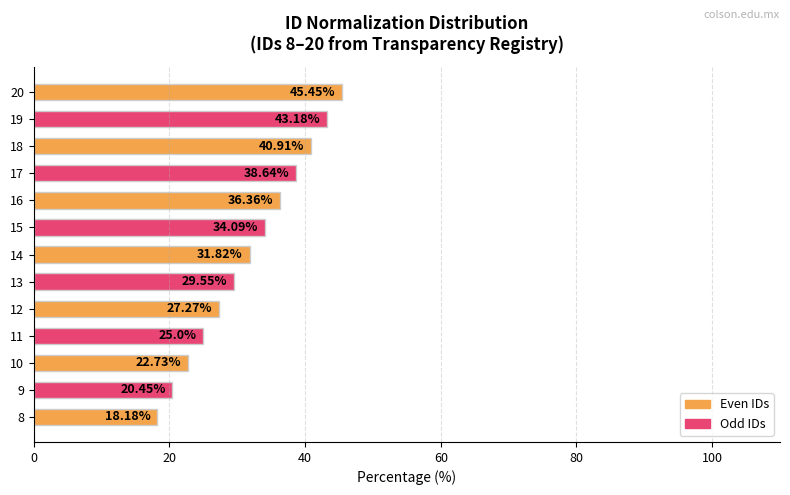

What is the sum of the values at 15 and 13?

63.6